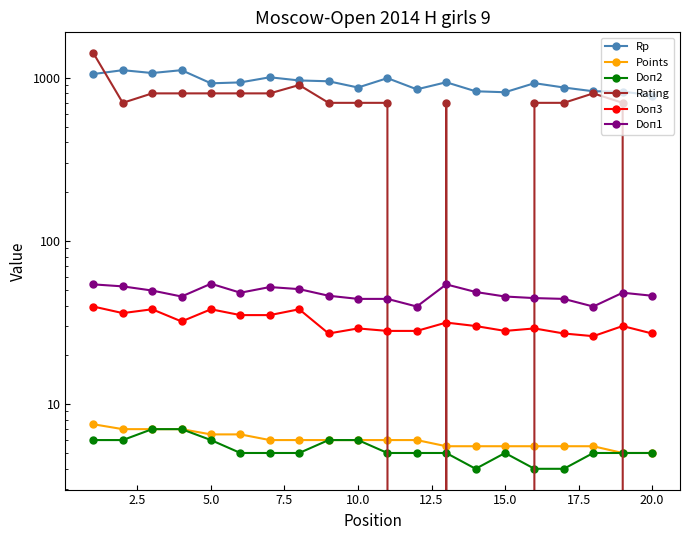

True or false: Points has more than 2 points higher than both neighbors.

False